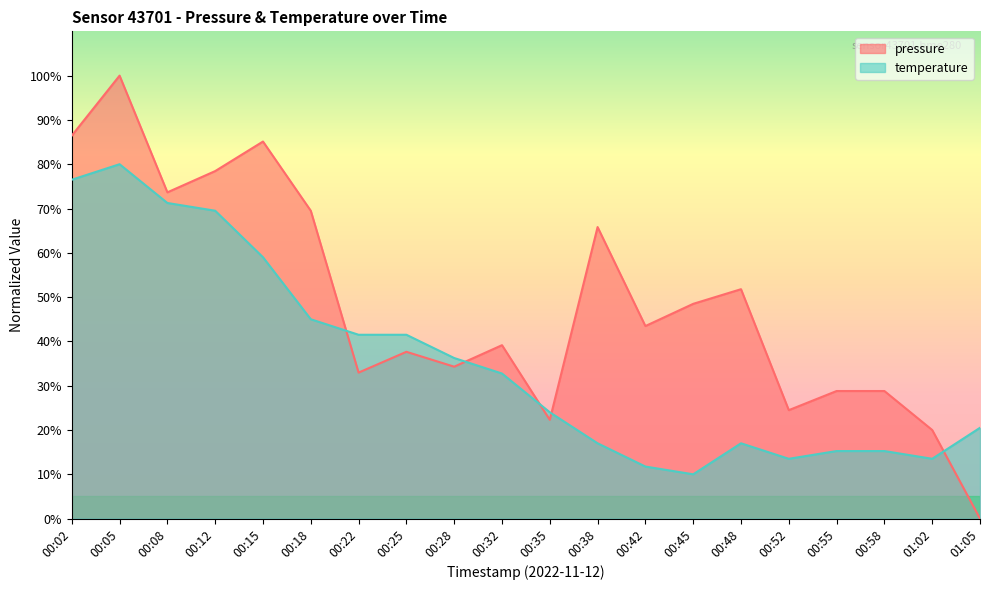

At which category does pressure reach its first local valley?

00:08